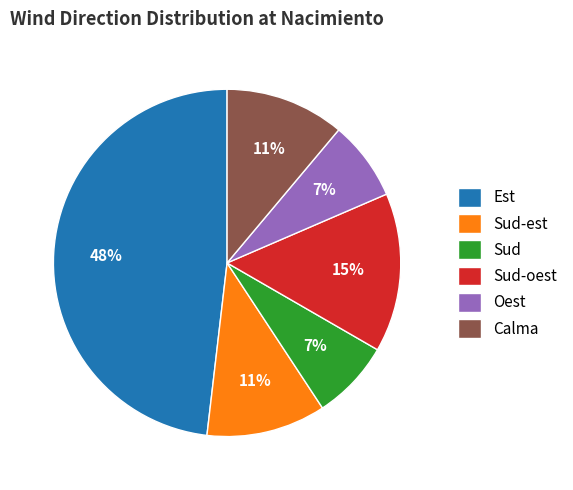

To the nearest percent, what percentage of the pie is Calma?

11%